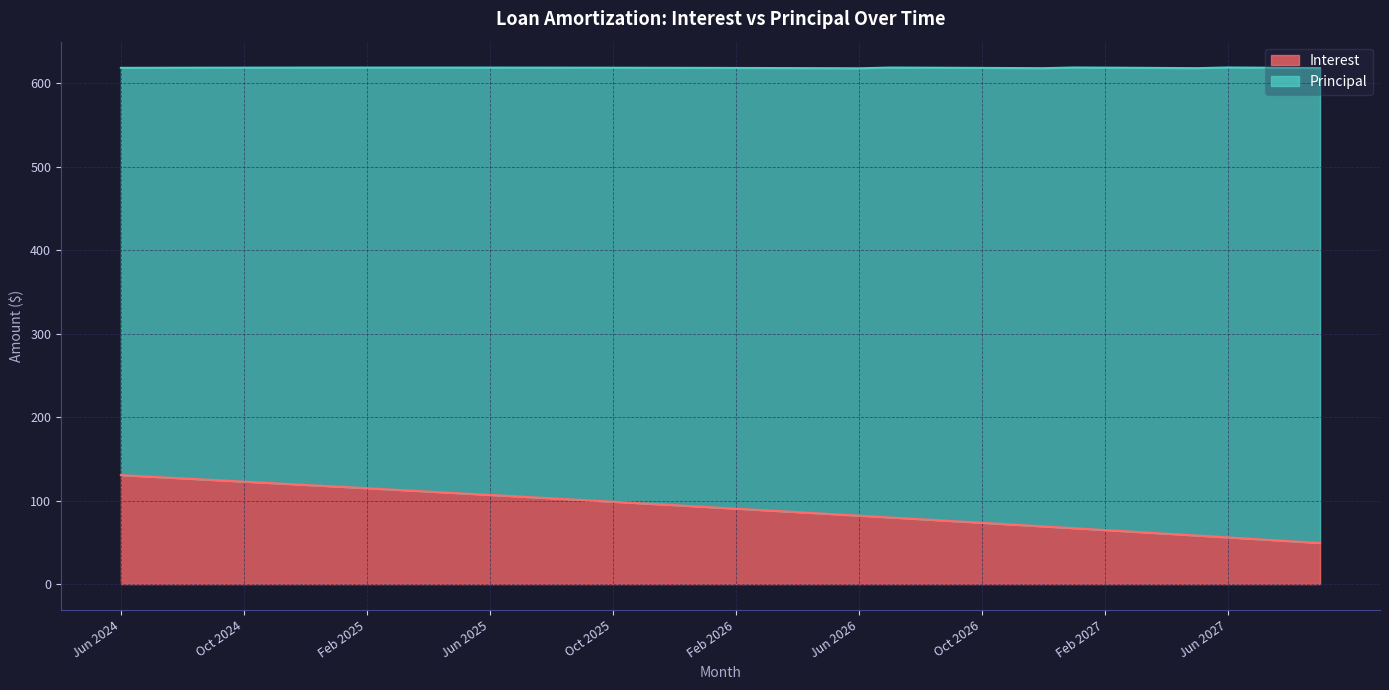

What is the difference between the values at Nov 2026 and Oct 2024?

51.5